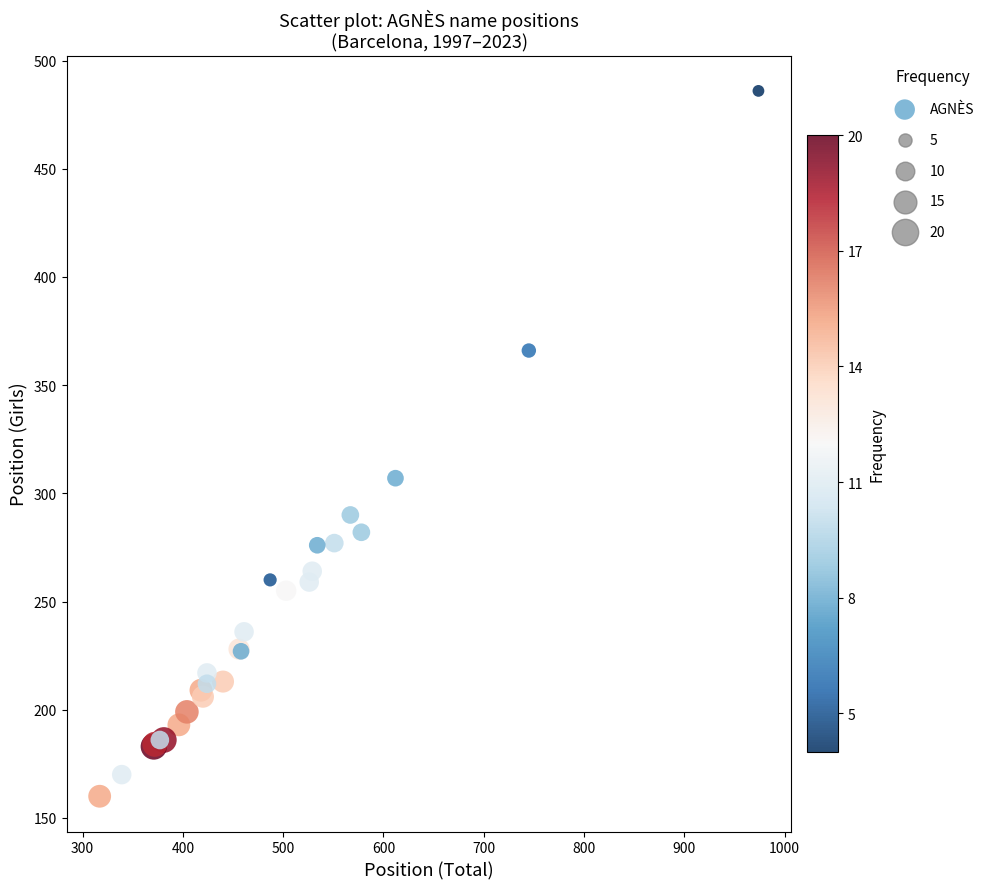

What Y value in the scatter plot is closest to 323?

307